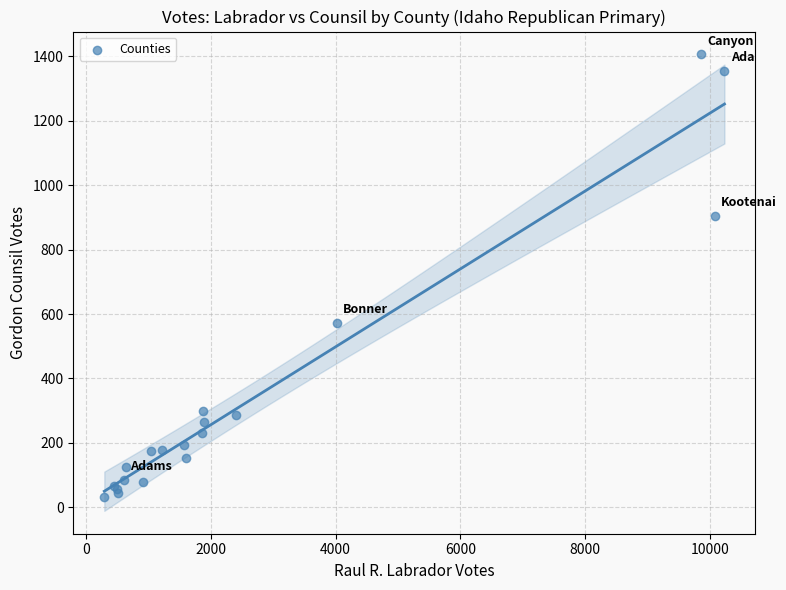

What Y value in the scatter plot is closest to 718?

573